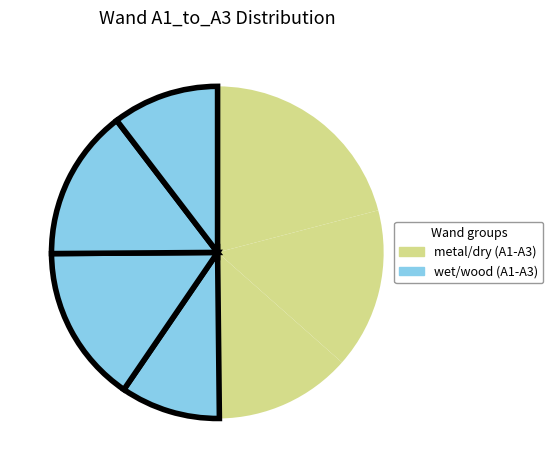

Count the number of slices in the pie.

7